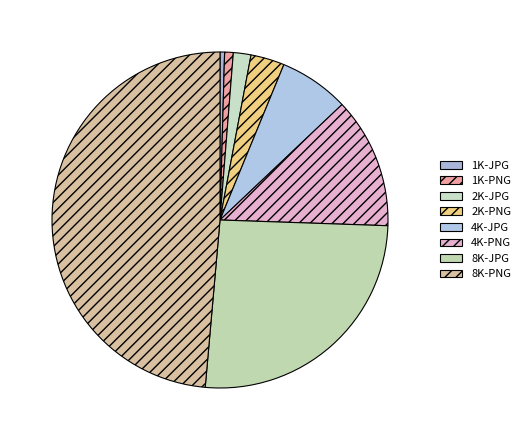

To the nearest percent, what portion does 8K-PNG represent?

49%